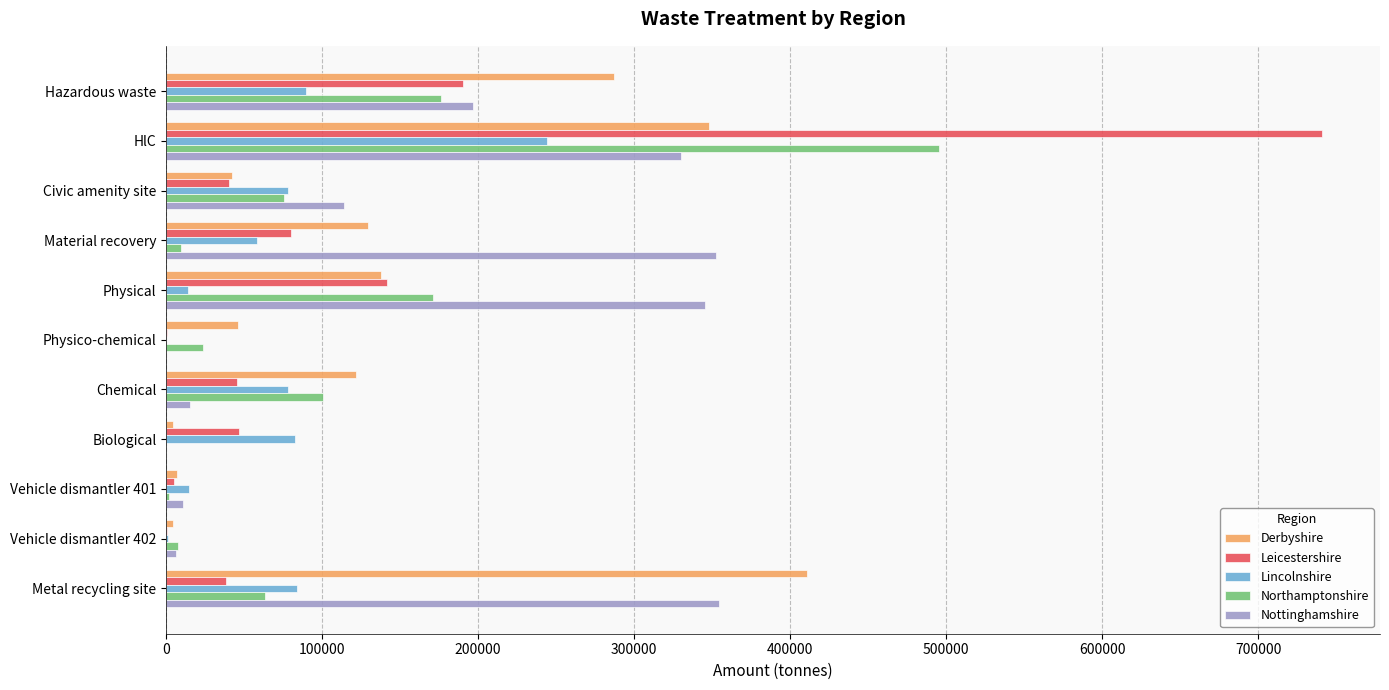

The value of Leicestershire at Chemical is 45464.8. True or false?

True